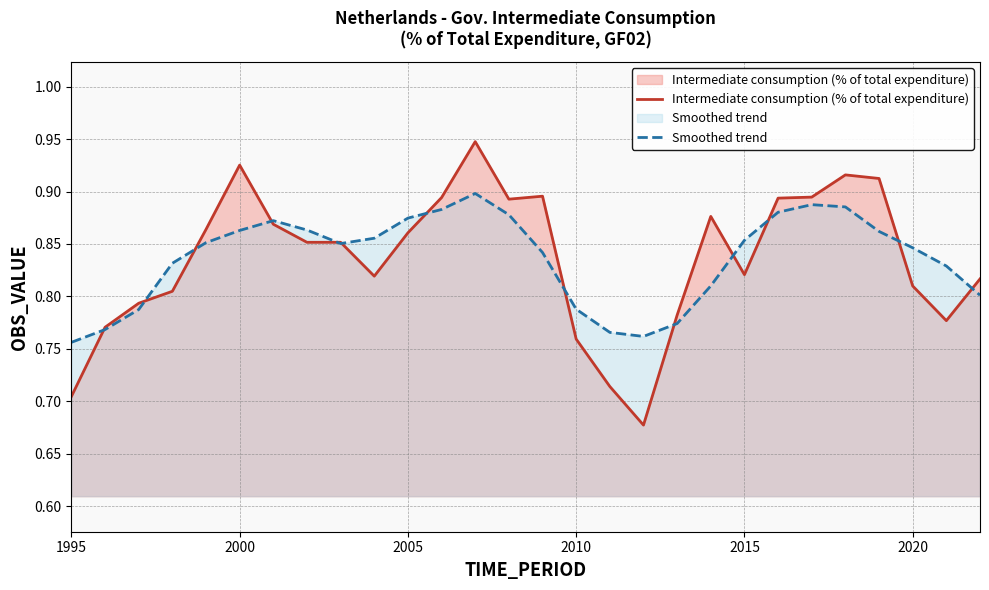

Rank the series by their maximum value, from highest to lowest.

Intermediate consumption (% of total expenditure), Smoothed trend